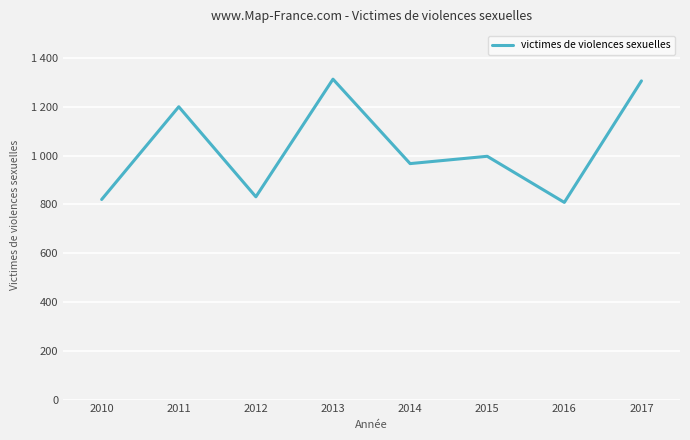

What is the value of the 3rd point from the left?

831